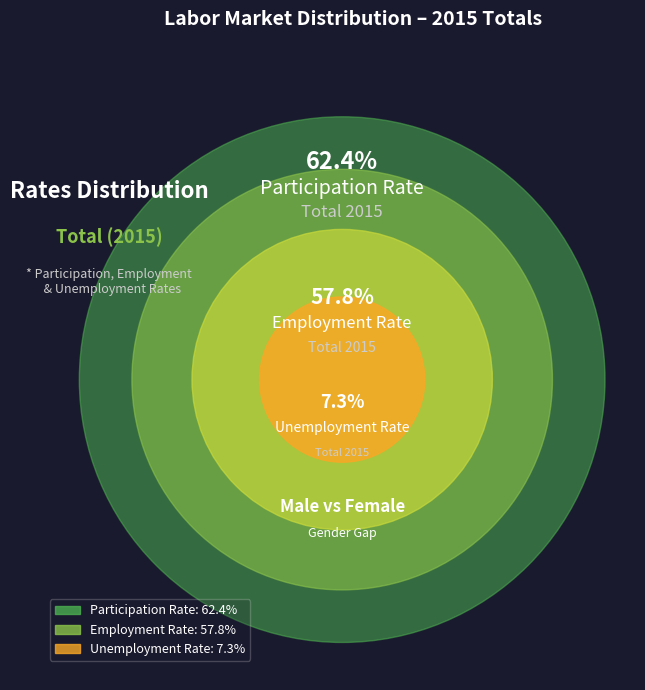

Does any single category account for the majority?

No